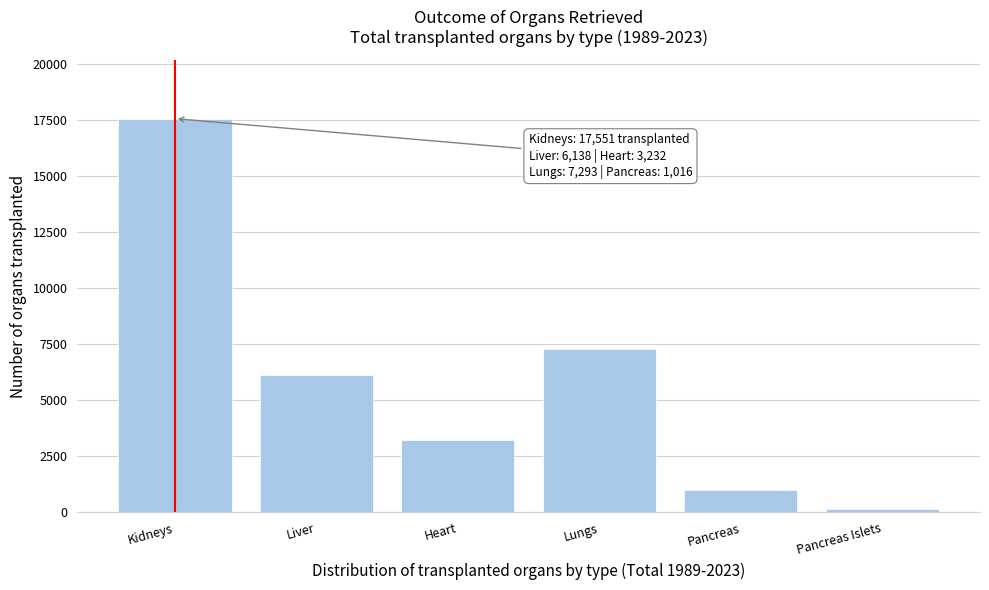

Reading left to right, extract all data points from this chart.

Kidneys=17551	Liver=6138	Heart=3232	Lungs=7293	Pancreas=1016	Pancreas Islets=168